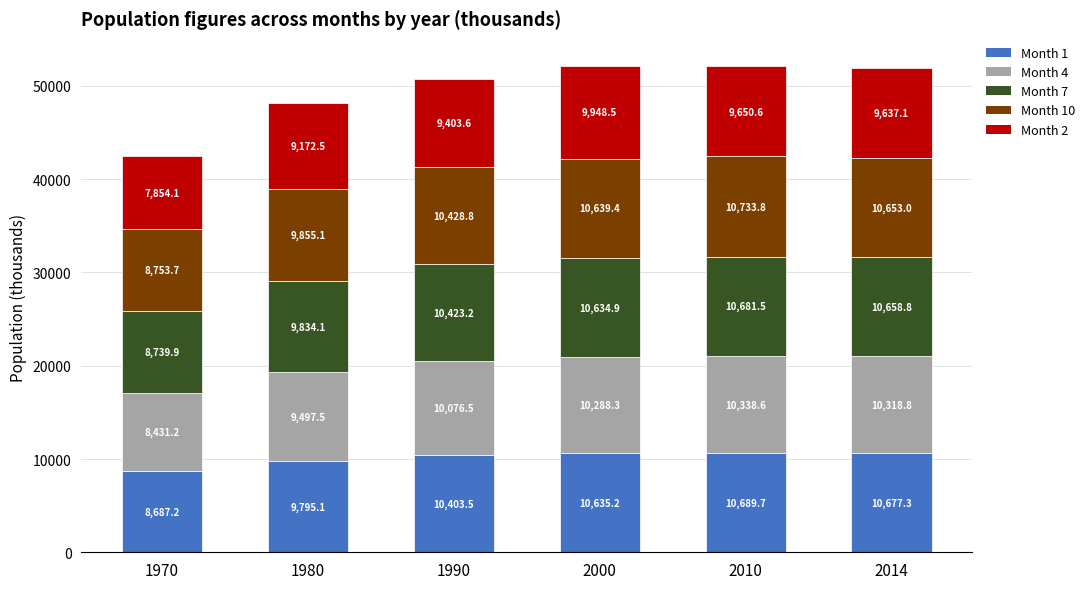

Where is Month 1 nearest to the value 9688?

1980